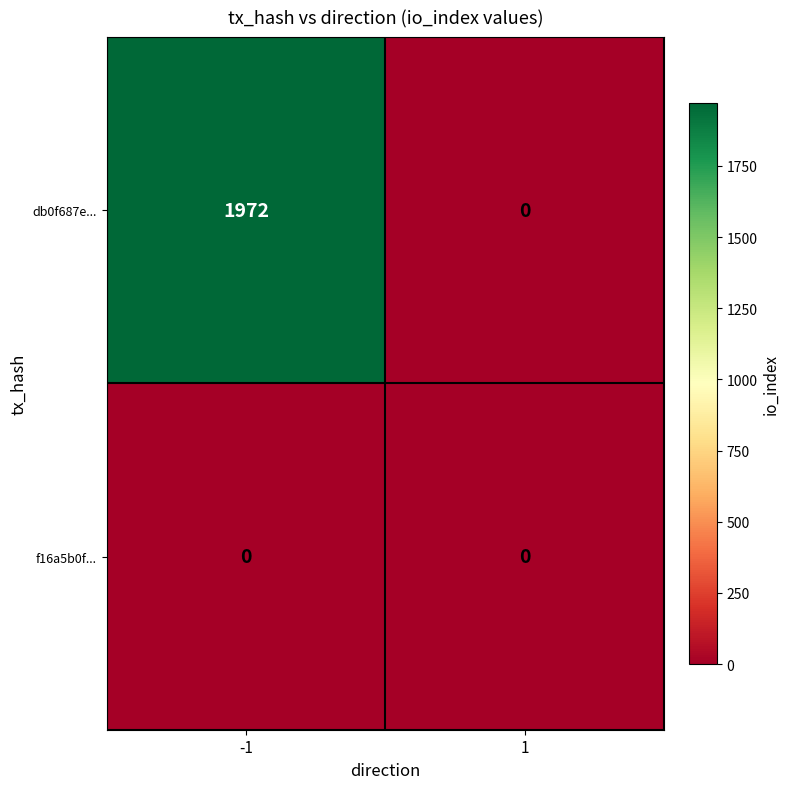

Rank the series by their maximum value, from highest to lowest.

db0f687e..., f16a5b0f...